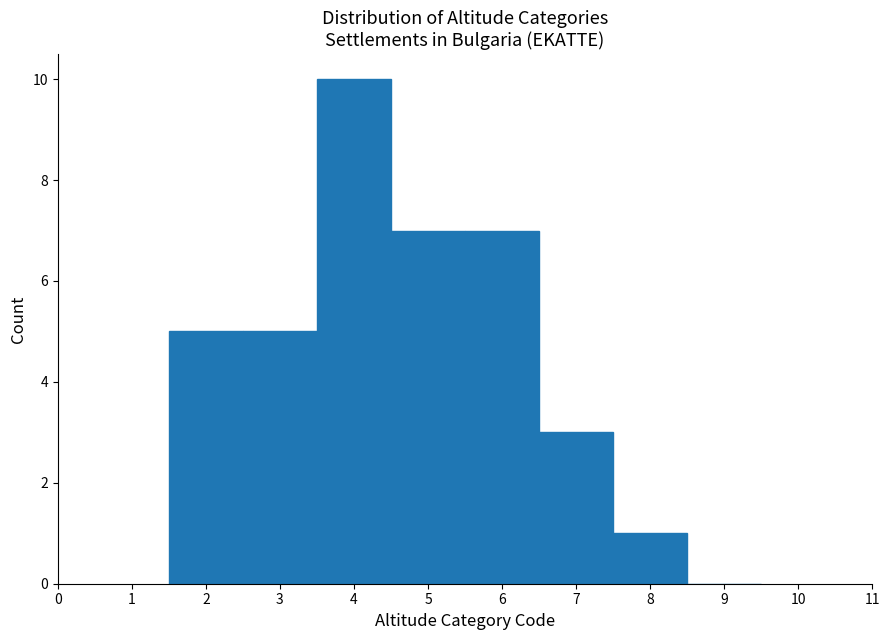

Over which range of the x-axis is the bar tallest?

3.5 to 4.5